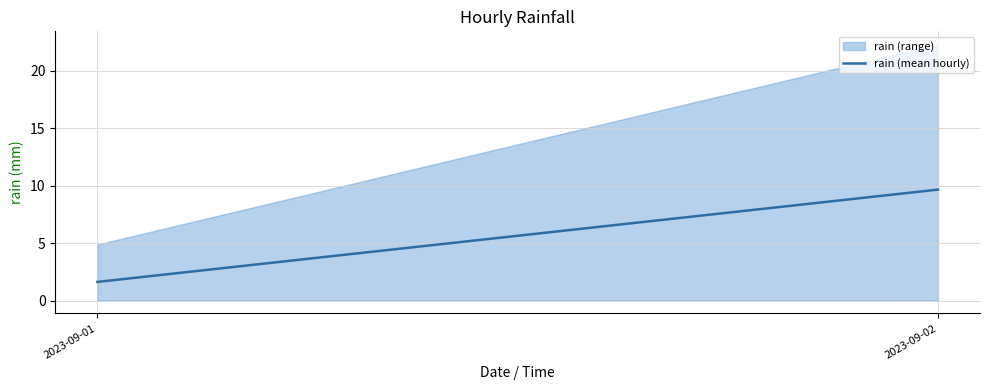

How many series are shown in this chart?

1